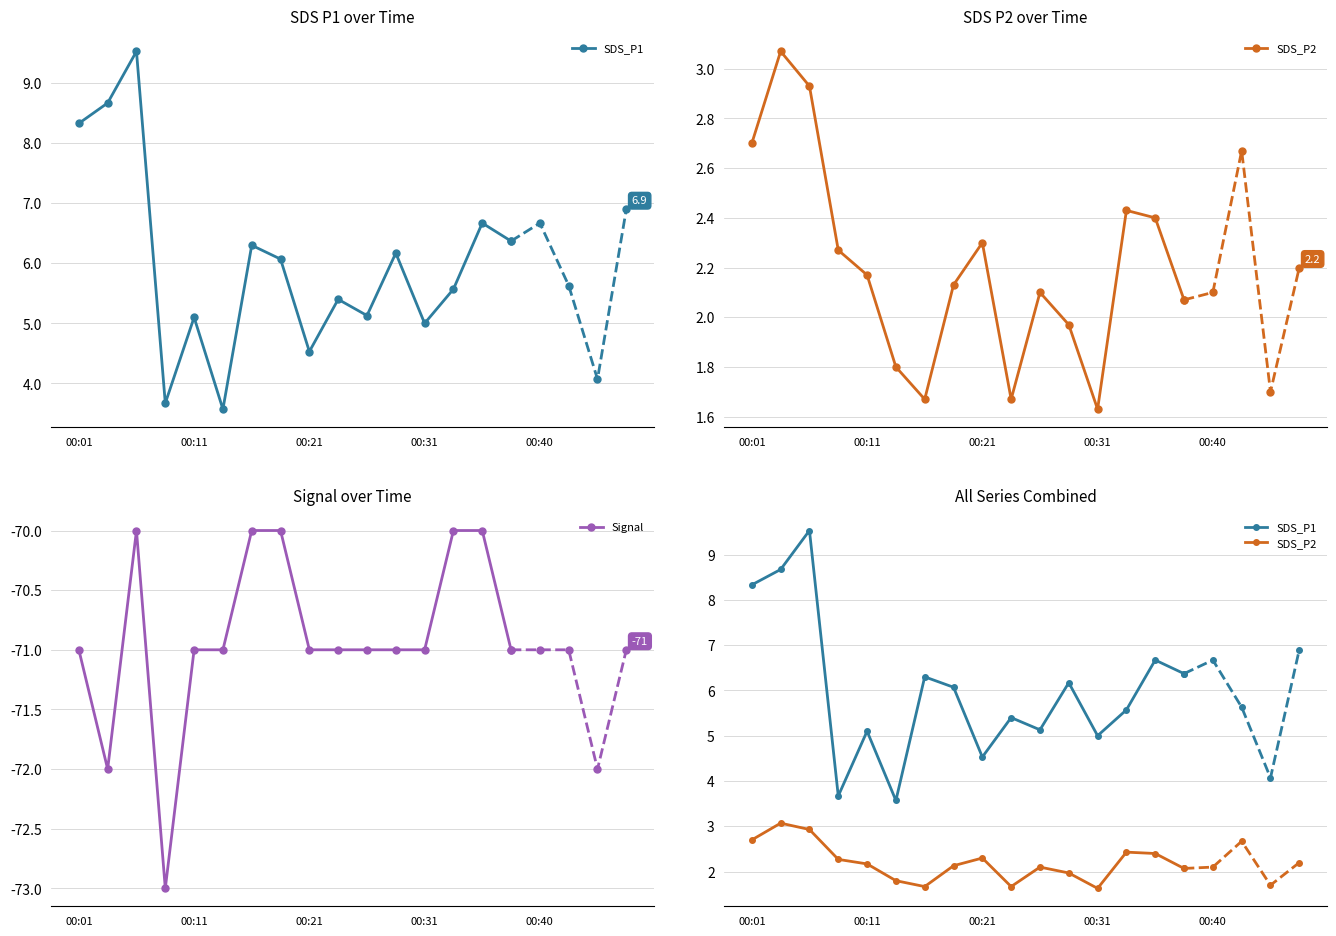

True or false: Signal has a value of -124.6 at 00:21.

False